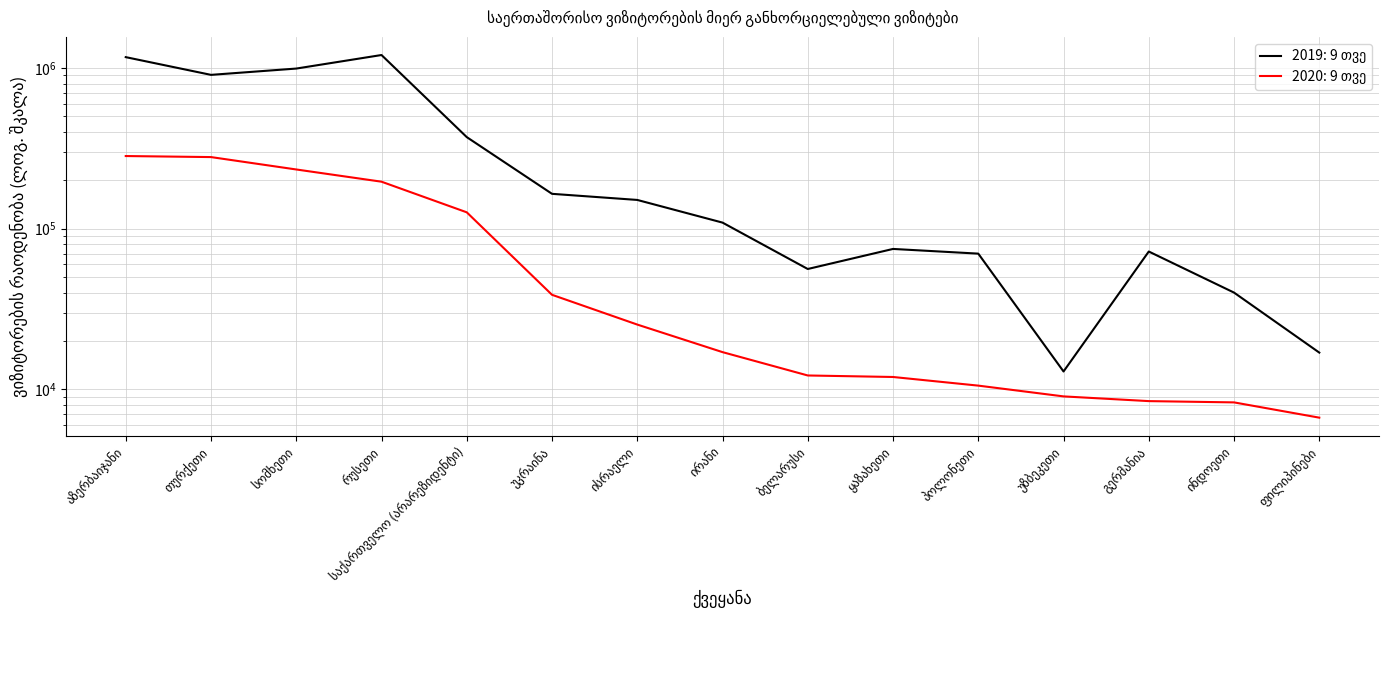

What is the label of the 13th point from the right?

სომხეთი